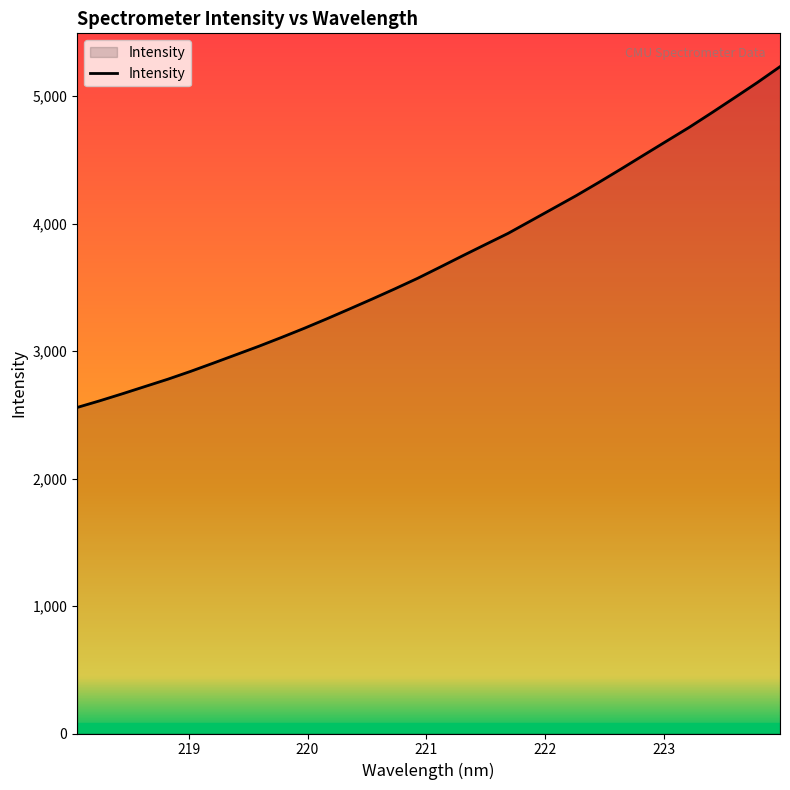

What is the maximum value shown in the chart?

5232.2